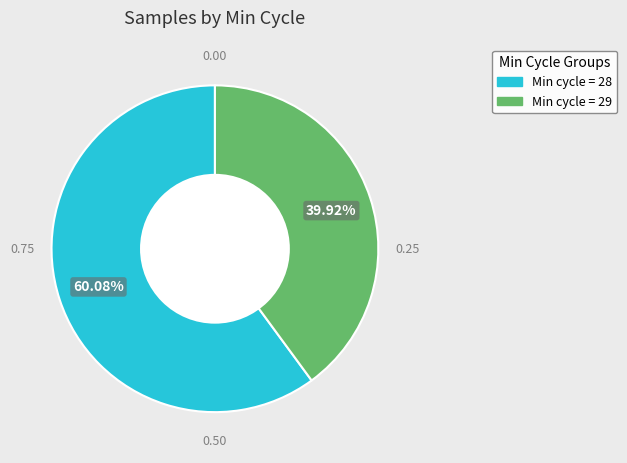

Is there any slice that represents more than half of the pie?

Yes